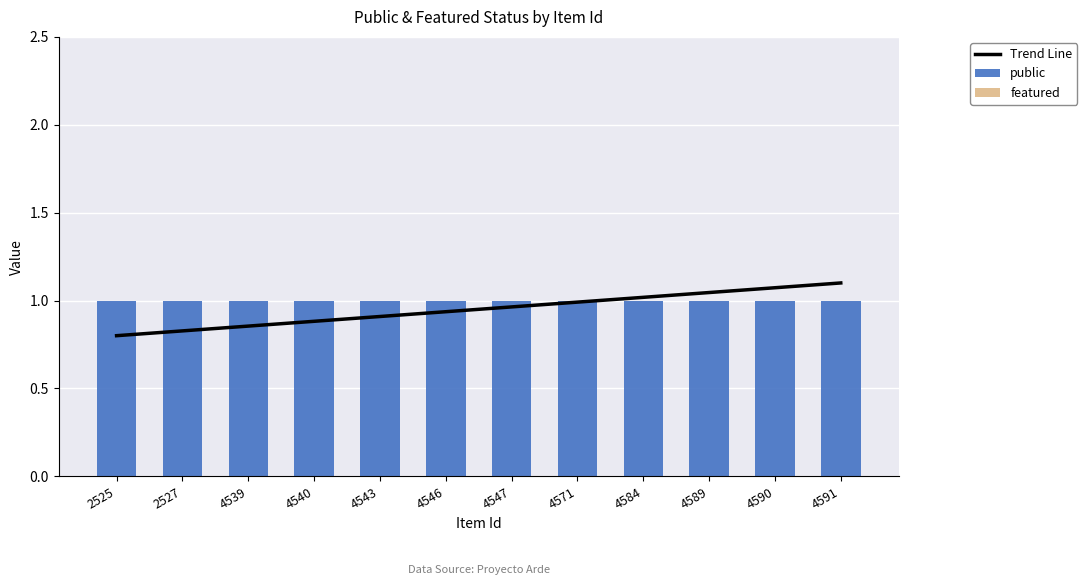

The value of public at 4584 is 1.0. True or false?

True